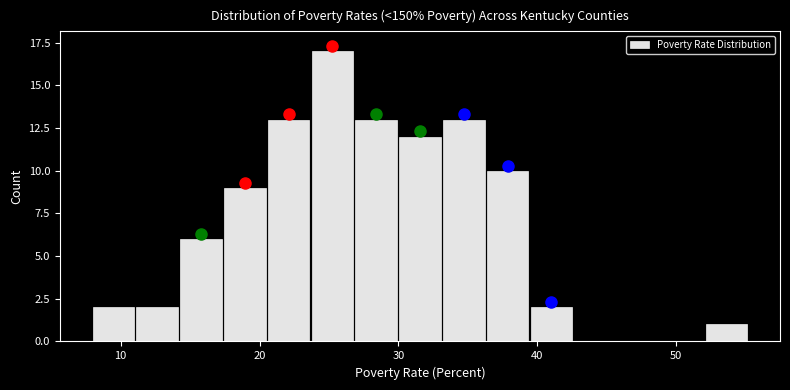

Around what value on the x-axis is the tallest bar? Give the approximate position of its centre, as read against the axis.

25